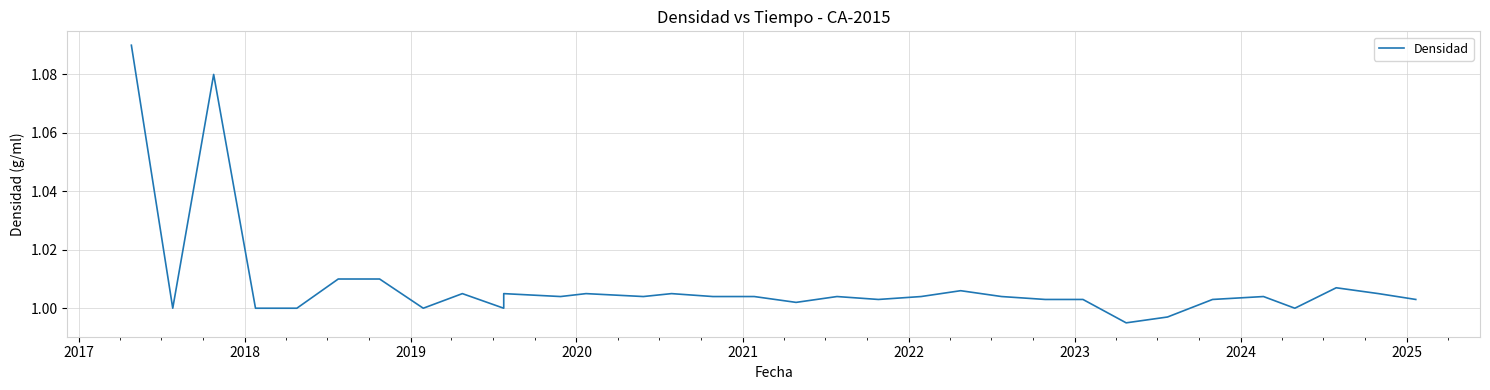

How many points are higher than both their immediate neighbors (excluding endpoints)?

9